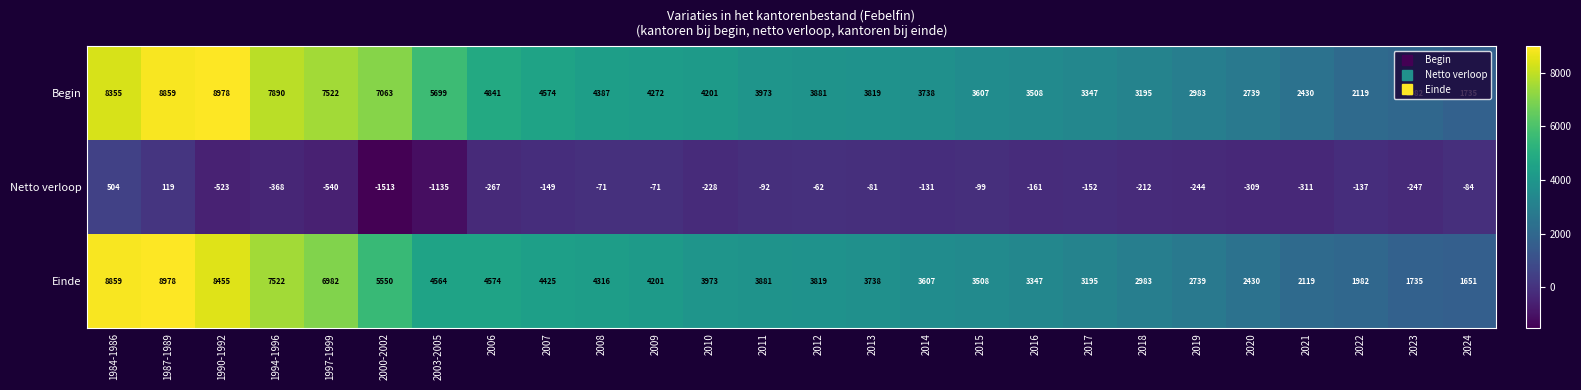

Which series has the widest spread of values?

Einde